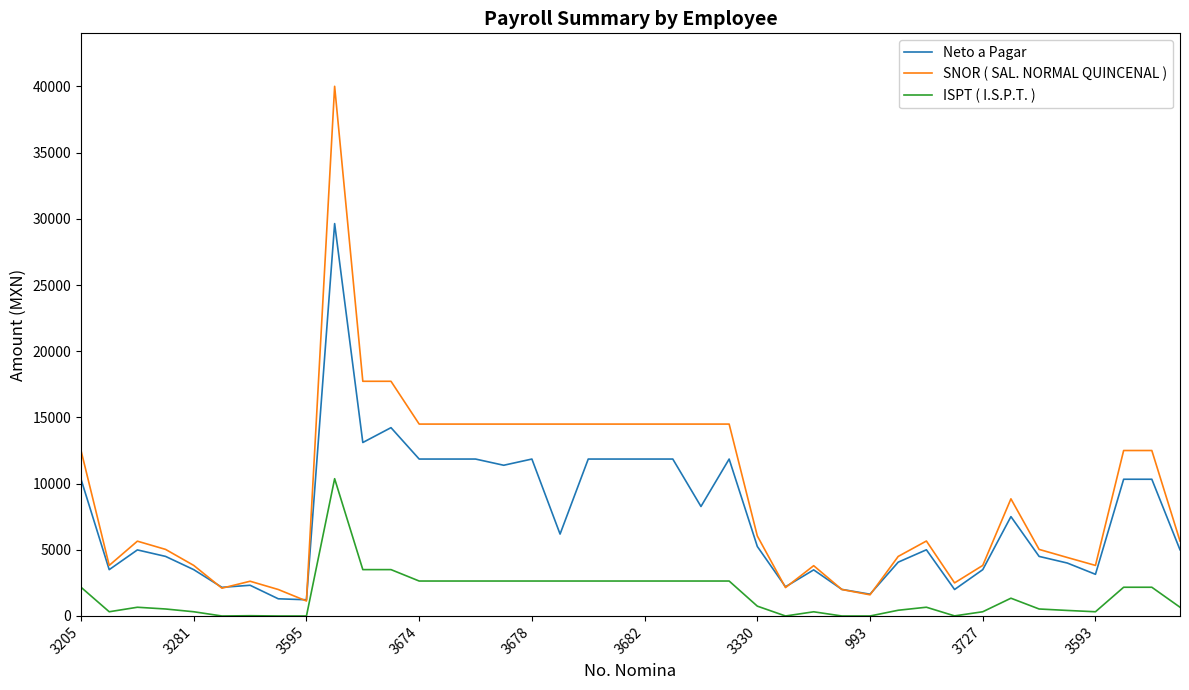

Does the chart display data point markers on the line(s)?

No